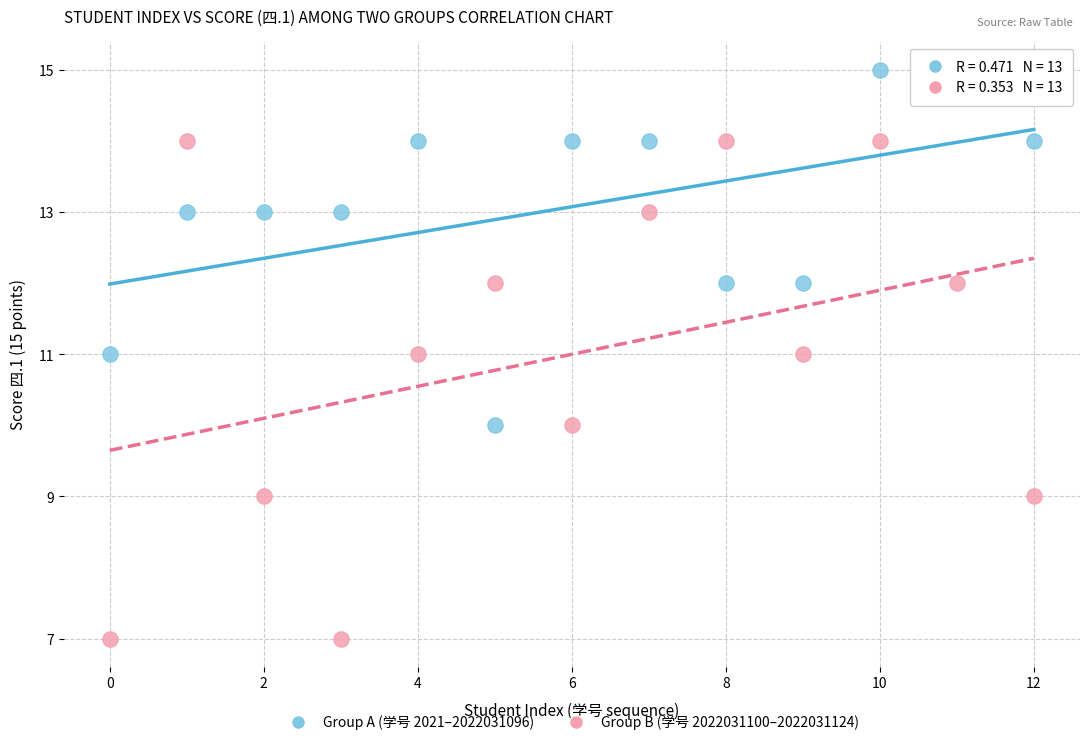

Across all data points, what is the range of Y values (max minus min)?

8